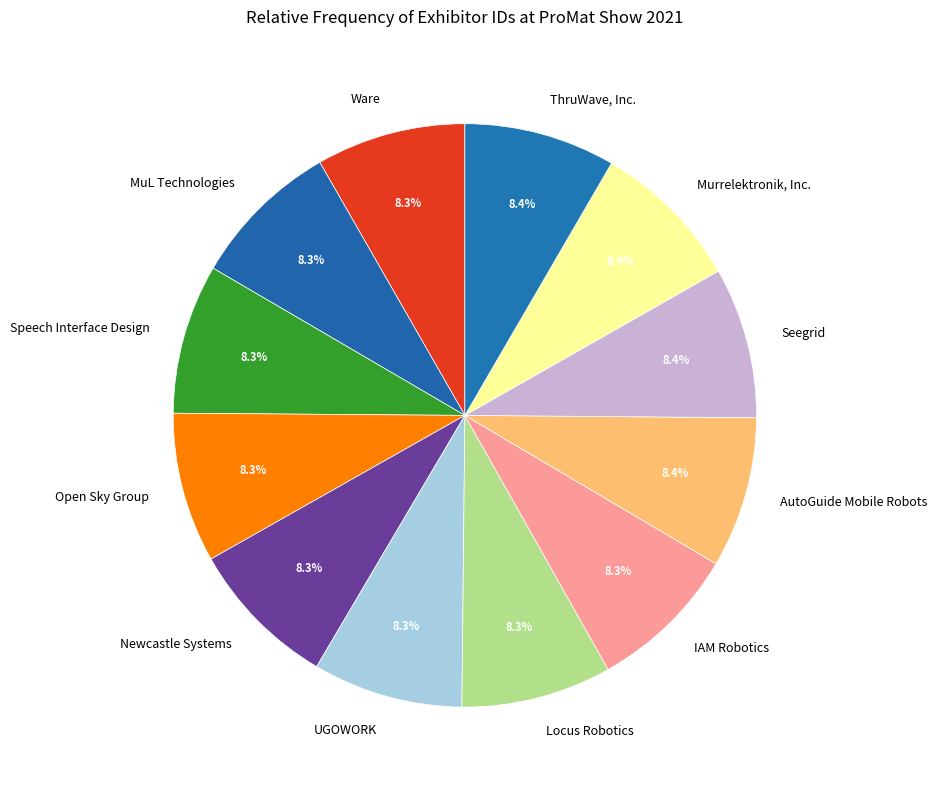

Does any single category account for the majority?

No